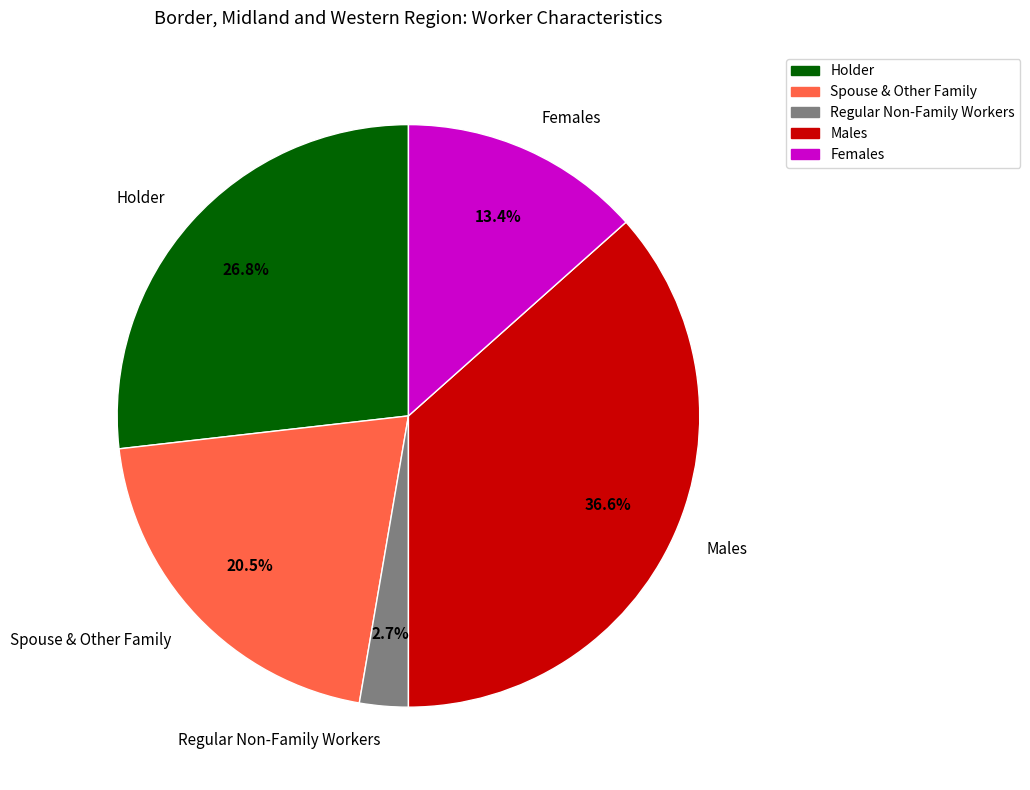

How many slices are in this pie chart?

5